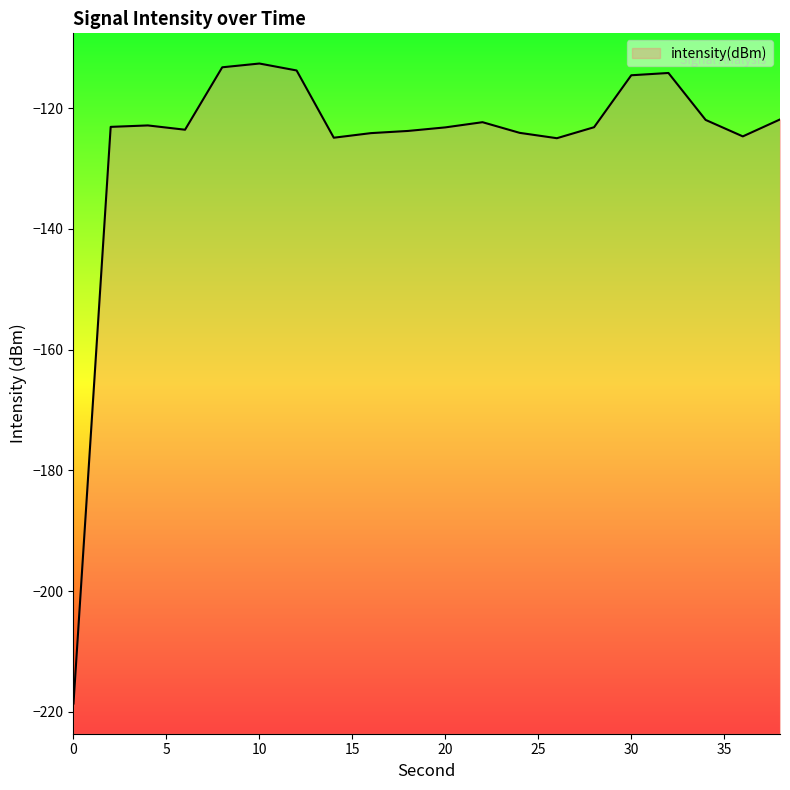

What is the value of the 11th point from the left?

-123.2